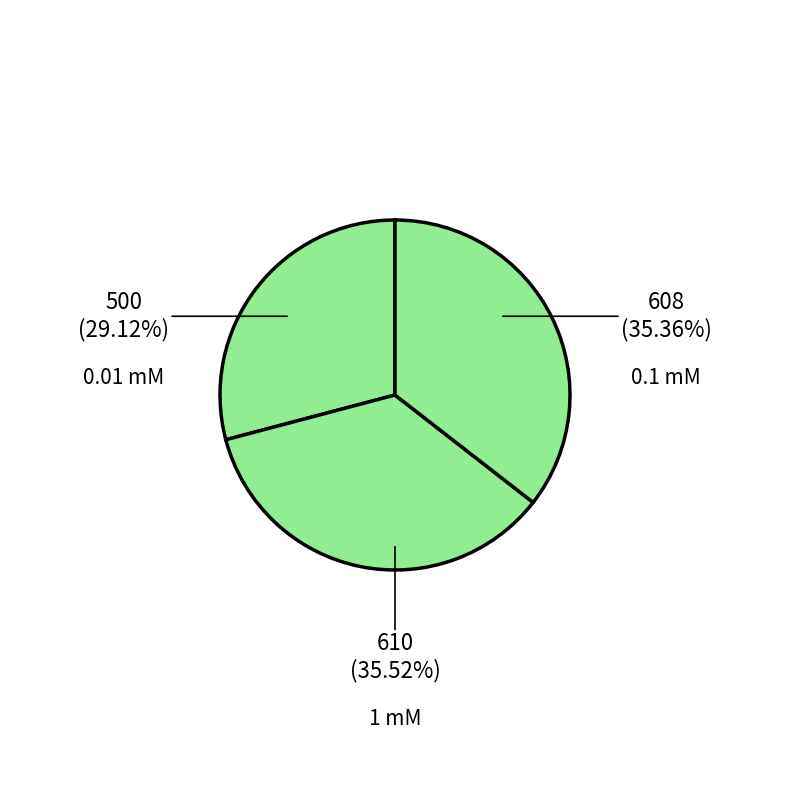

To the nearest percent, what is the average slice percentage?

33%